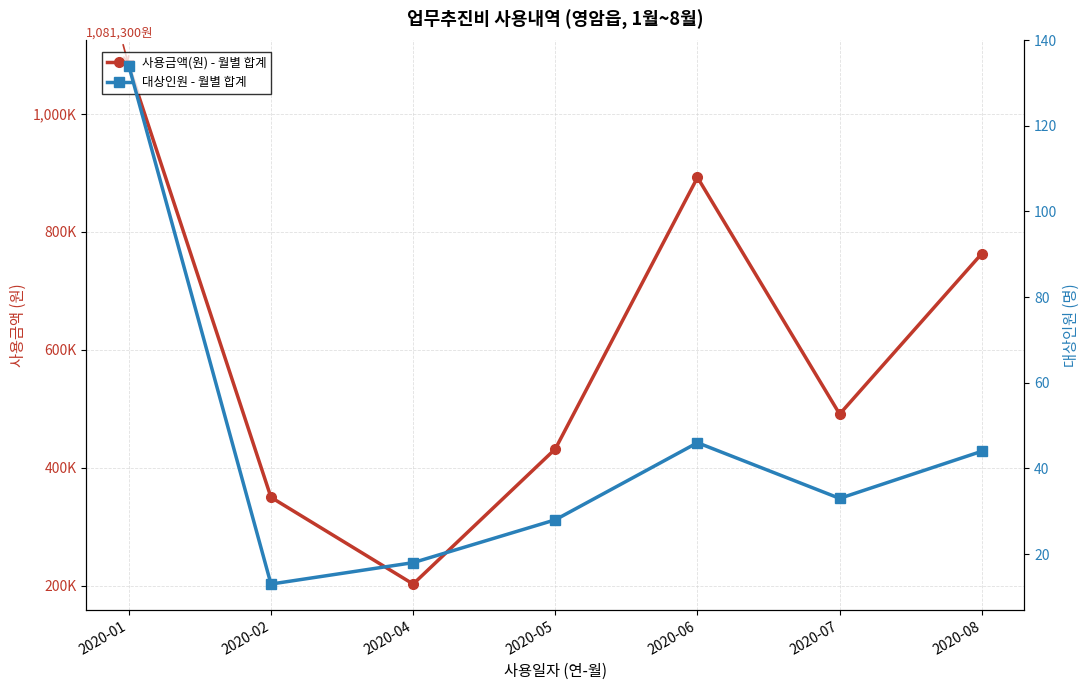

At which label does 대상인원 - 월별 합계 reach its peak?

2020-01